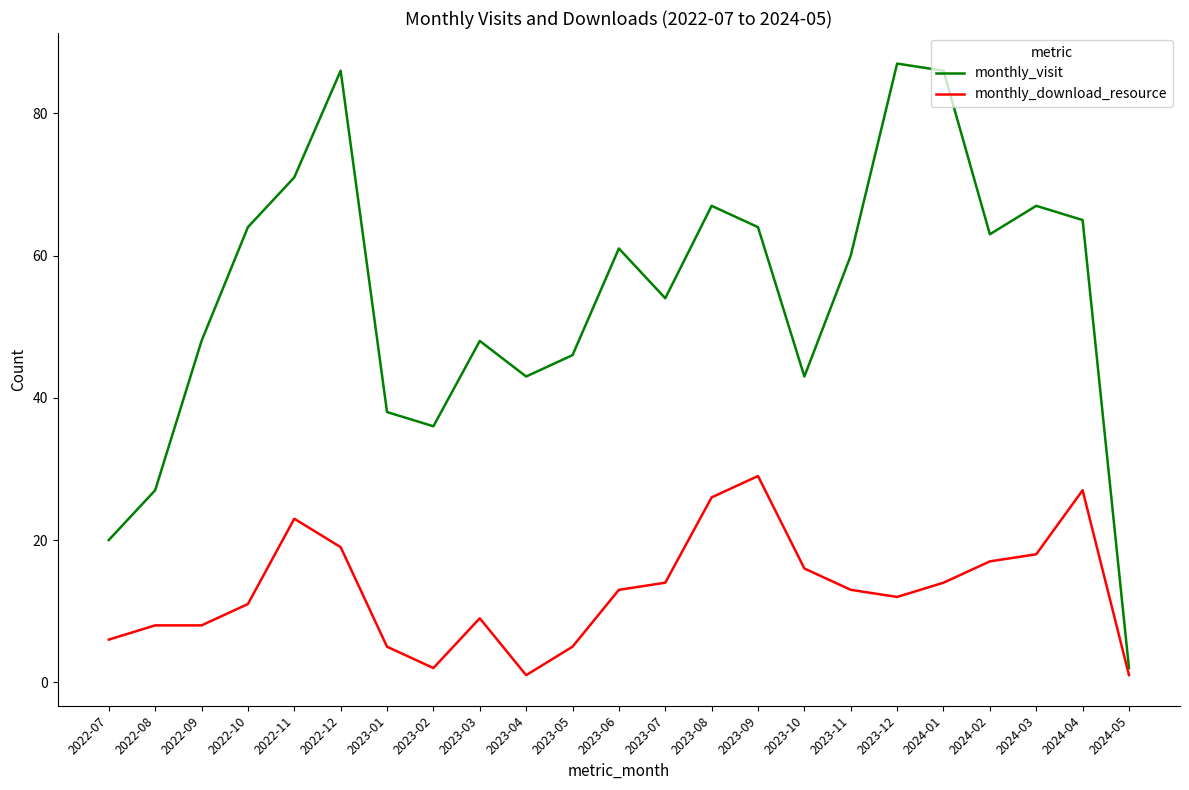

At how many categories does at least one series exceed 24?

21